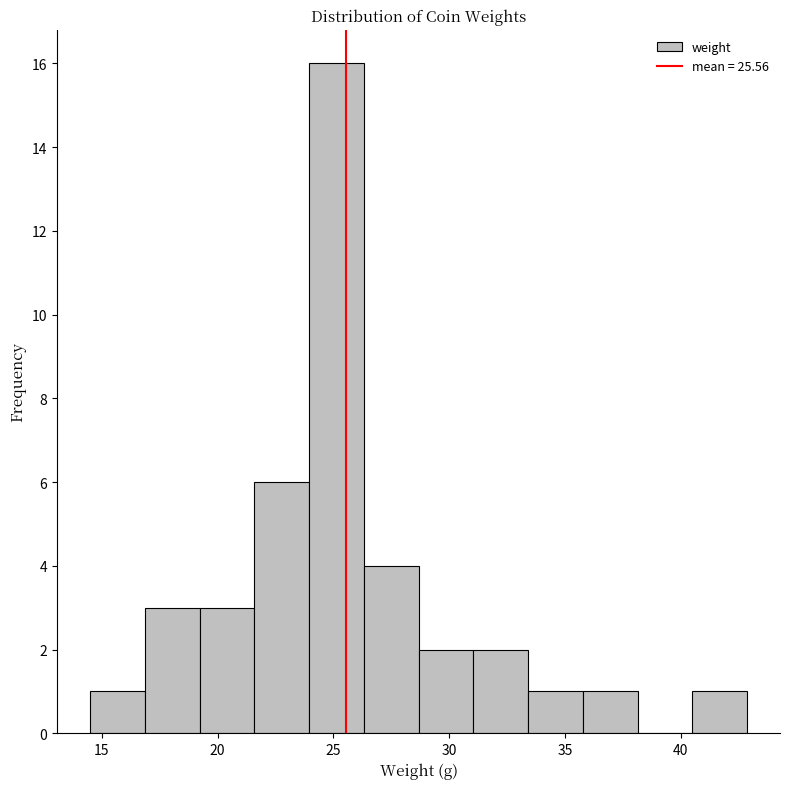

How tall is the bar that spans 17.0 to 19.0 on the x-axis? Neither the bar edges nor the heights are printed on the chart, so give them approximately, as read against the axes.

3